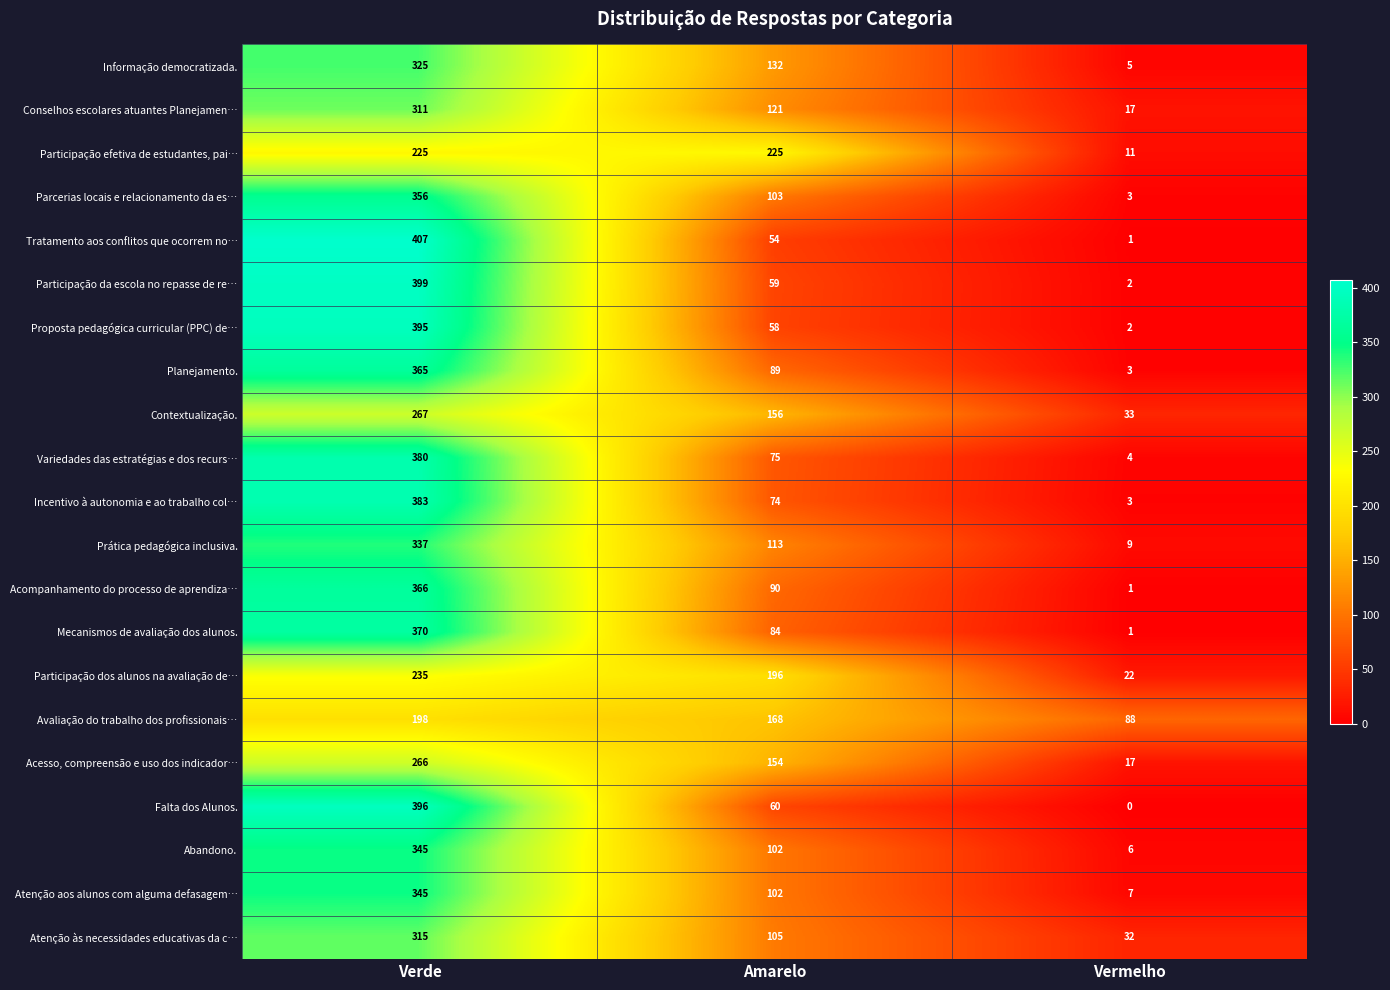

Which category has the lowest value across all series?

Vermelho